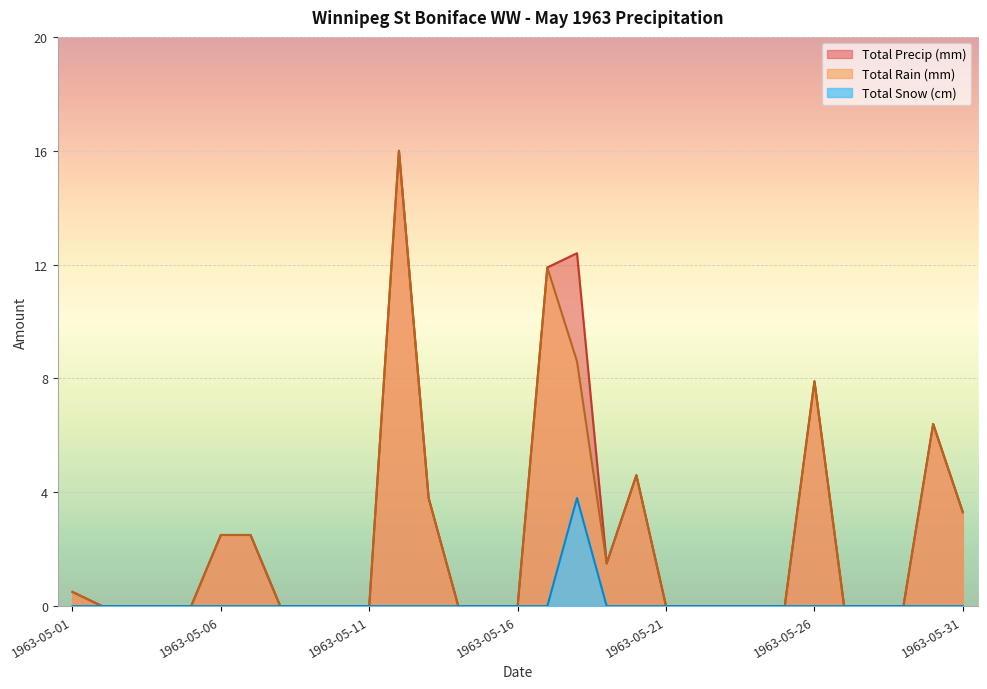

Which has a higher value, 1963-05-26 or 1963-05-06?

1963-05-26